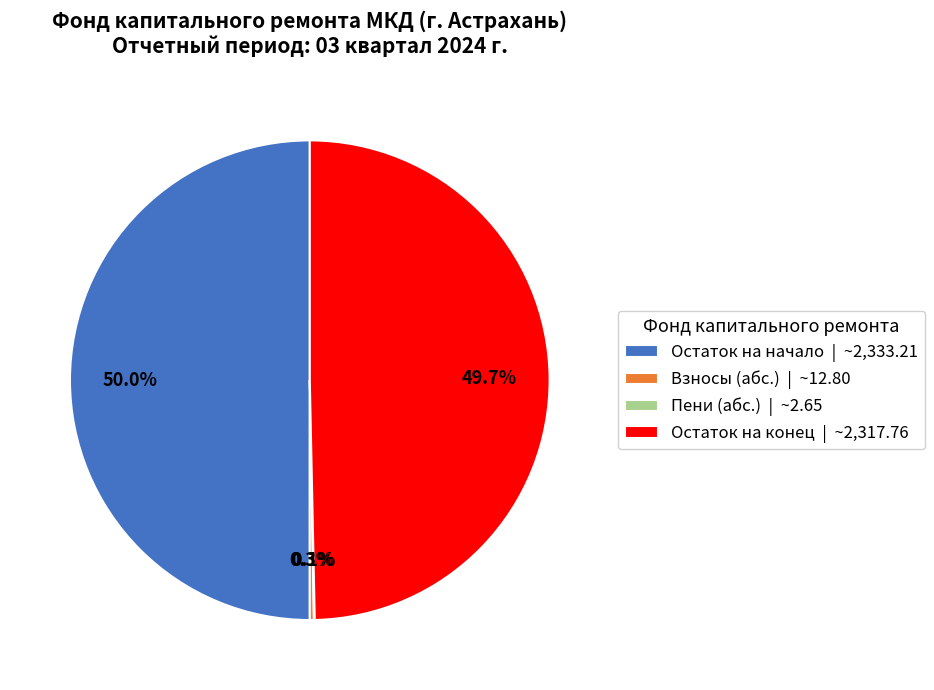

Approximately how many times larger is the value at Остаток на начало | ~2,333.21 compared to Остаток на конец | ~2,317.76?

1.0